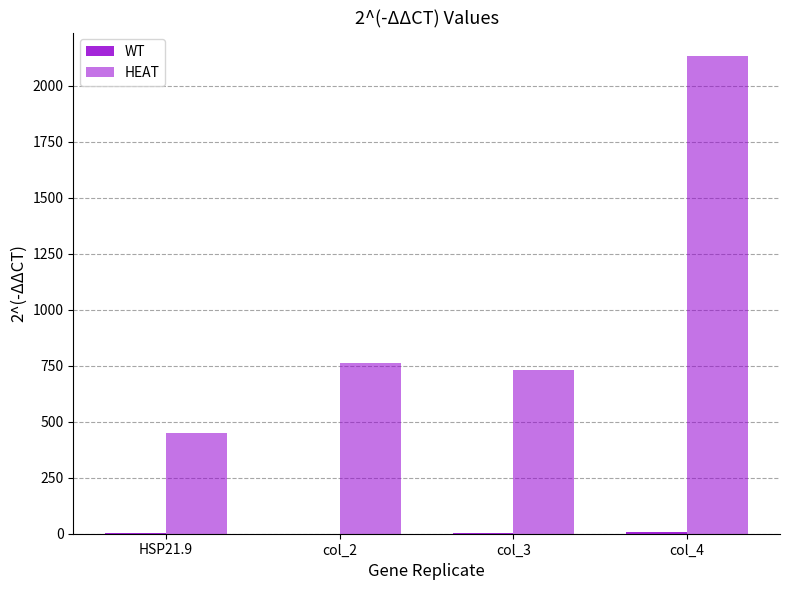

What is the label of the 4th bar from the right?

HSP21.9